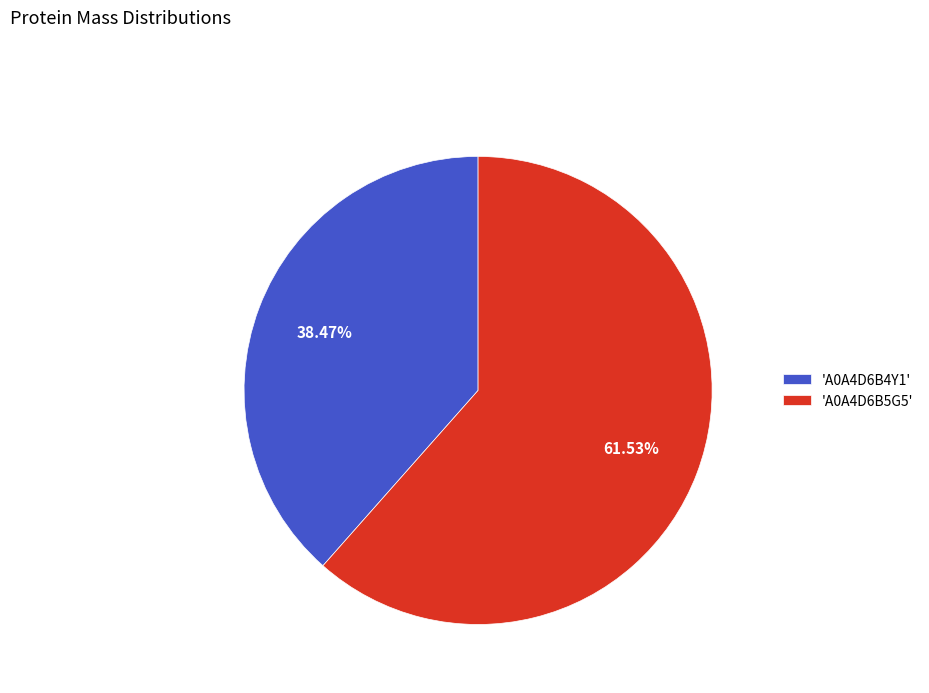

Does any single category account for the majority?

Yes